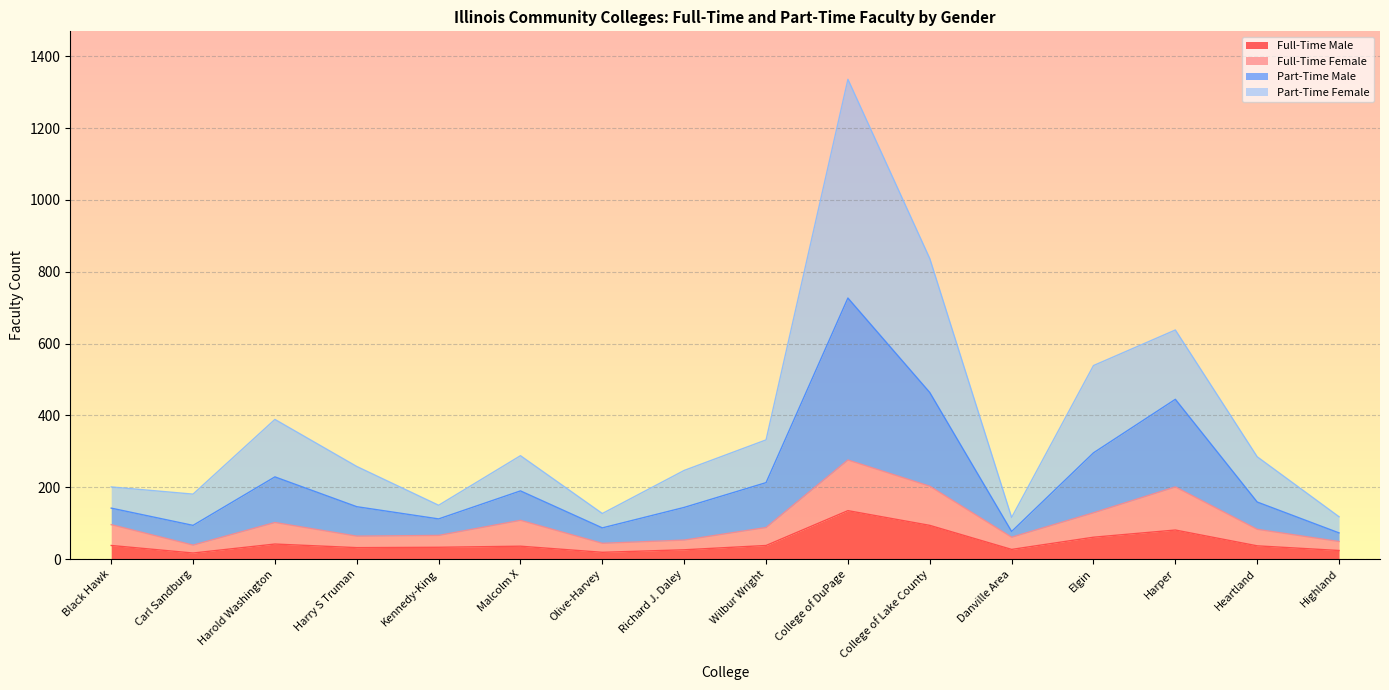

Reading left to right, list all the values displayed in this chart.

Full-Time Male: 38	17	42	32	33	36	19	26	38	135	94	27	61	81	37	24
Full-Time Female: 96	39	102	64	66	108	44	53	88	276	203	61	129	201	83	49
Part-Time Male: 142	94	229	146	112	190	87	144	213	727	464	77	296	445	159	73
Part-Time Female: 201	181	389	258	150	288	127	247	332	1336	837	116	539	638	285	118